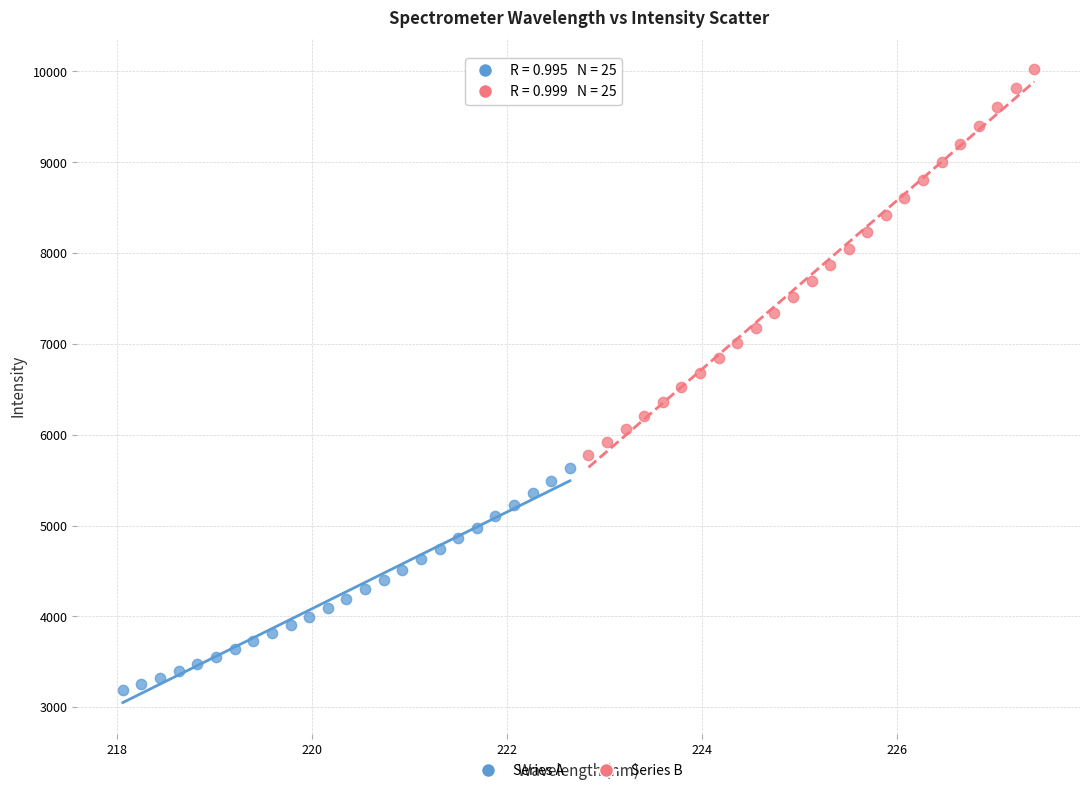

Which series contains the lowest Y value?

Series A